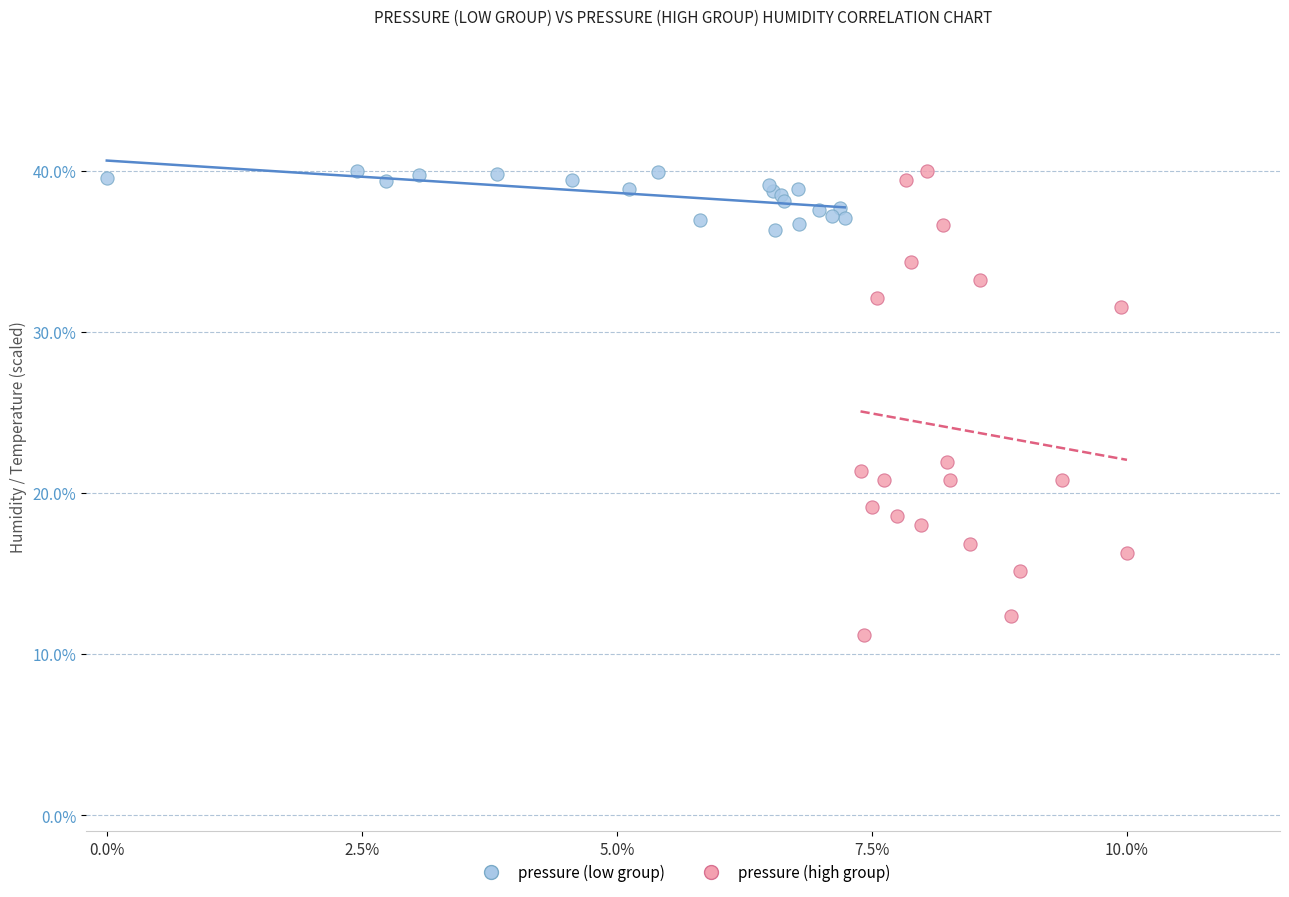

What are all the series names shown in the legend?

pressure (low group), pressure (high group)